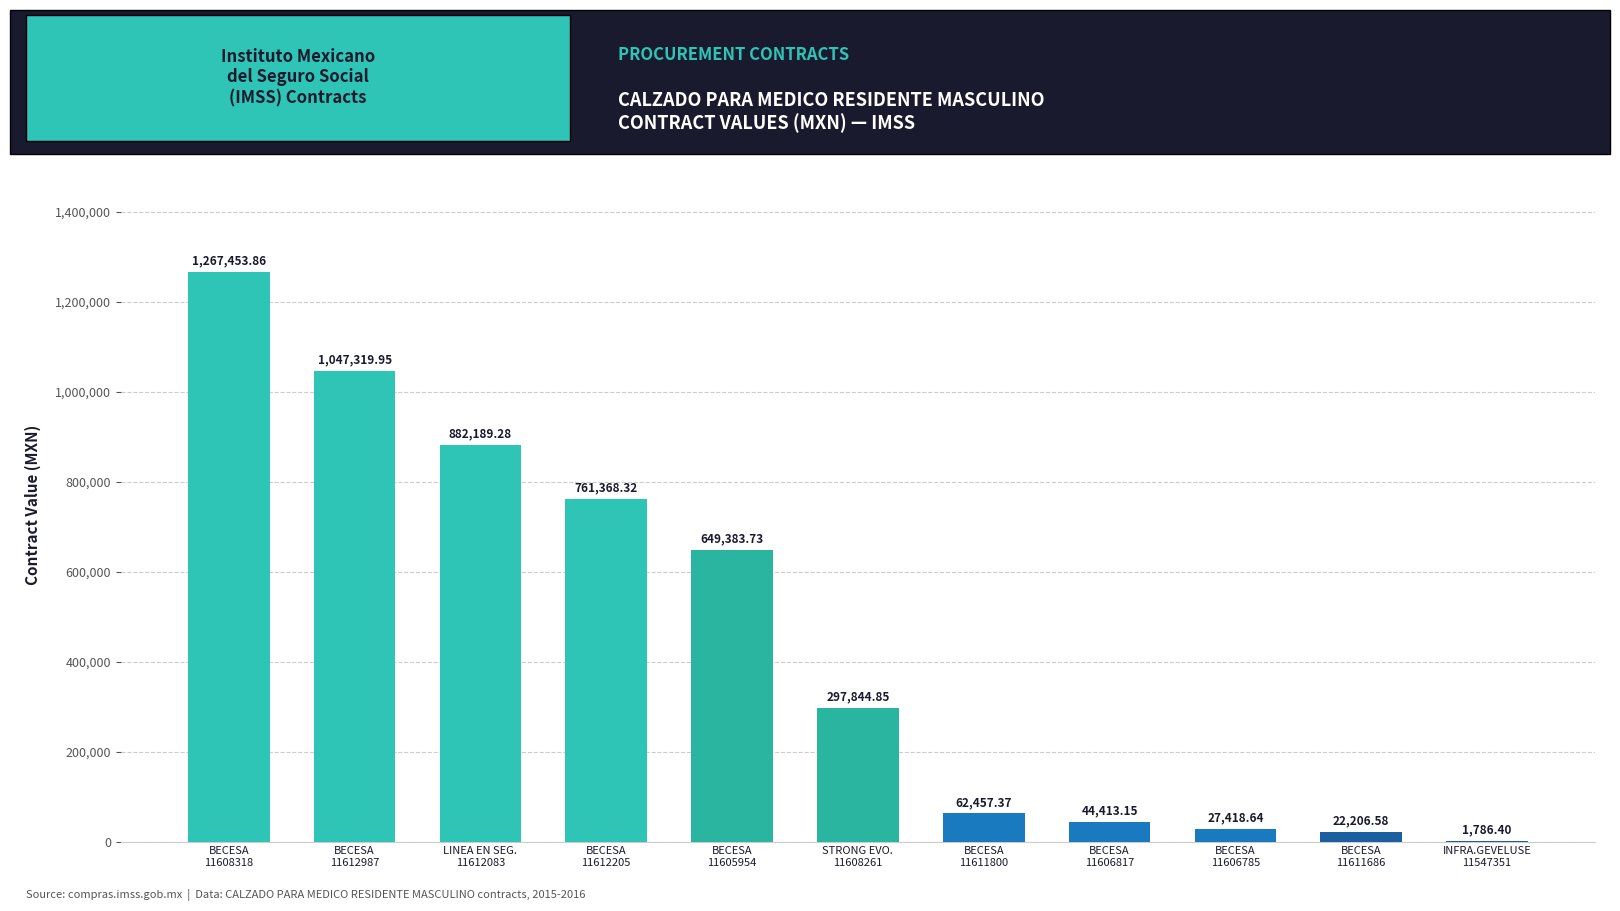

What is the sum of all values?

5063842.1